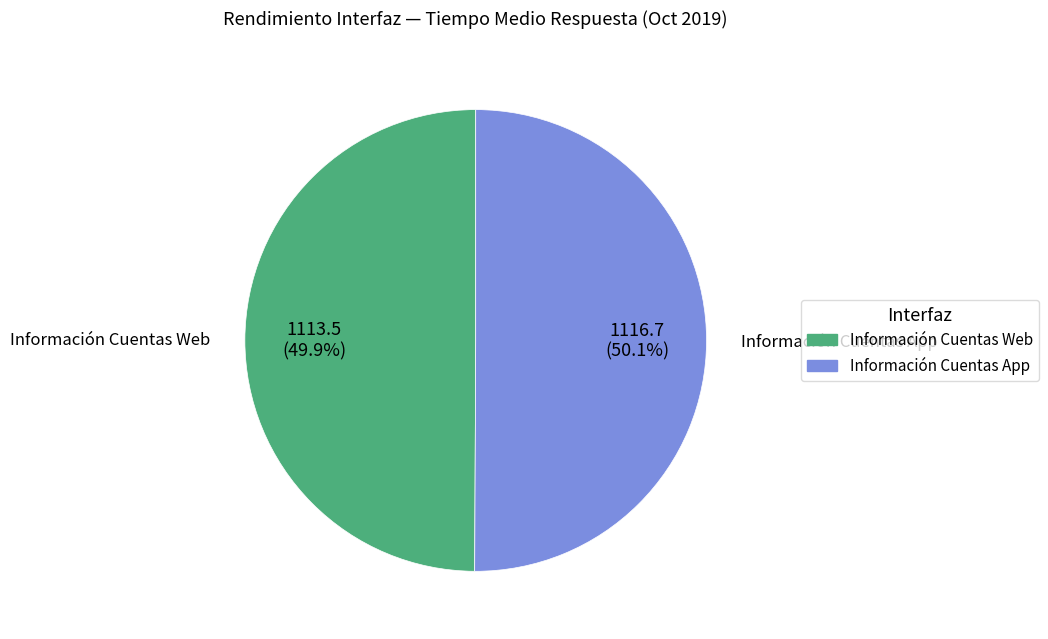

What is the ratio of the value at Información Cuentas Web to the value at Información Cuentas App?

1.0